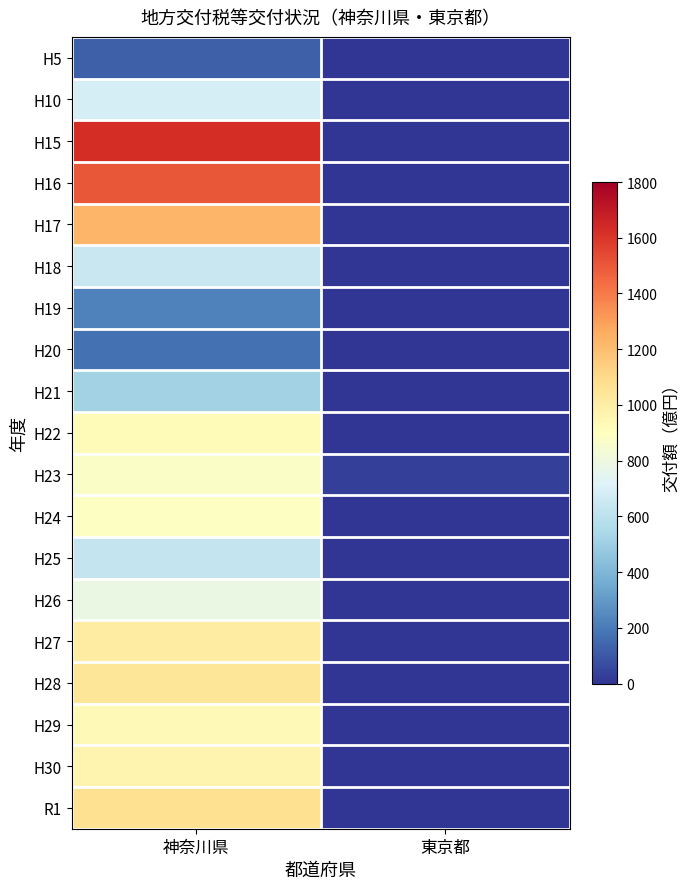

At how many categories does at least one series exceed 1431?

1